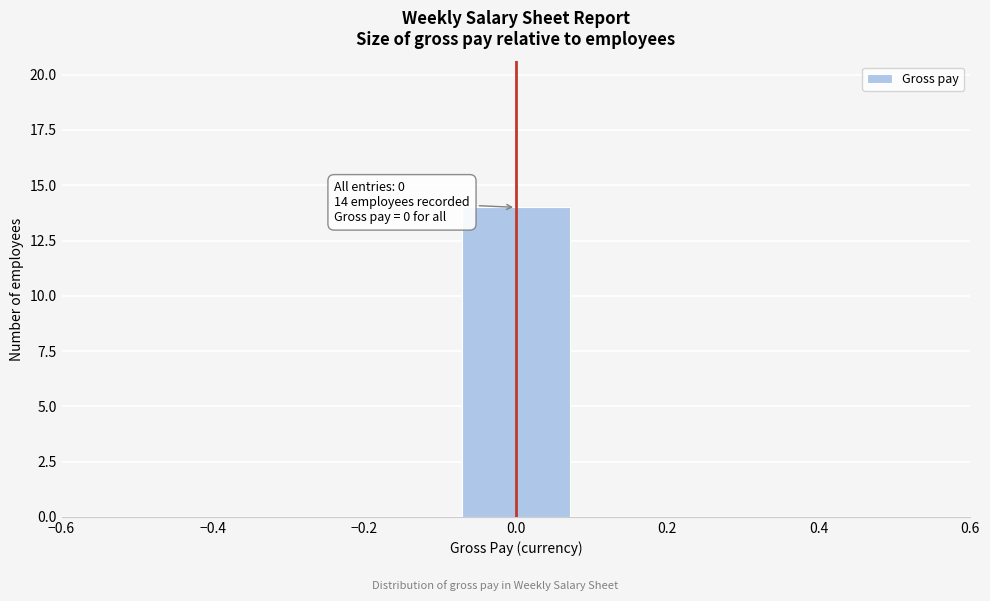

Which range on the x-axis has the tallest bar?

-0.08 to 0.08